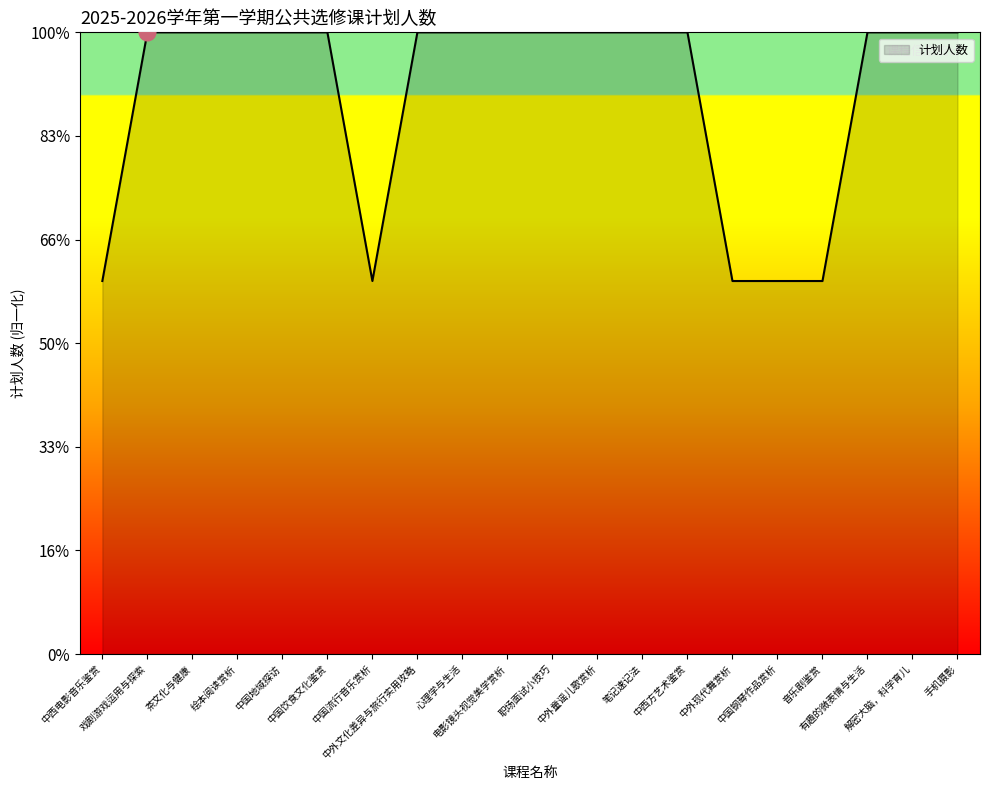

What is the label of the 3rd point from the left?

茶文化与健康